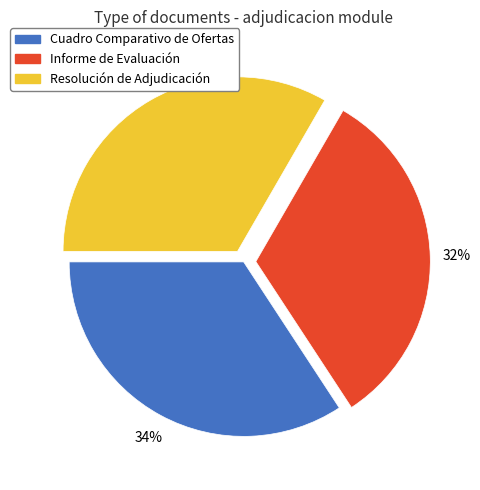

Approximately how many times larger is the value at Informe de Evaluación compared to Cuadro Comparativo de Ofertas?

0.9